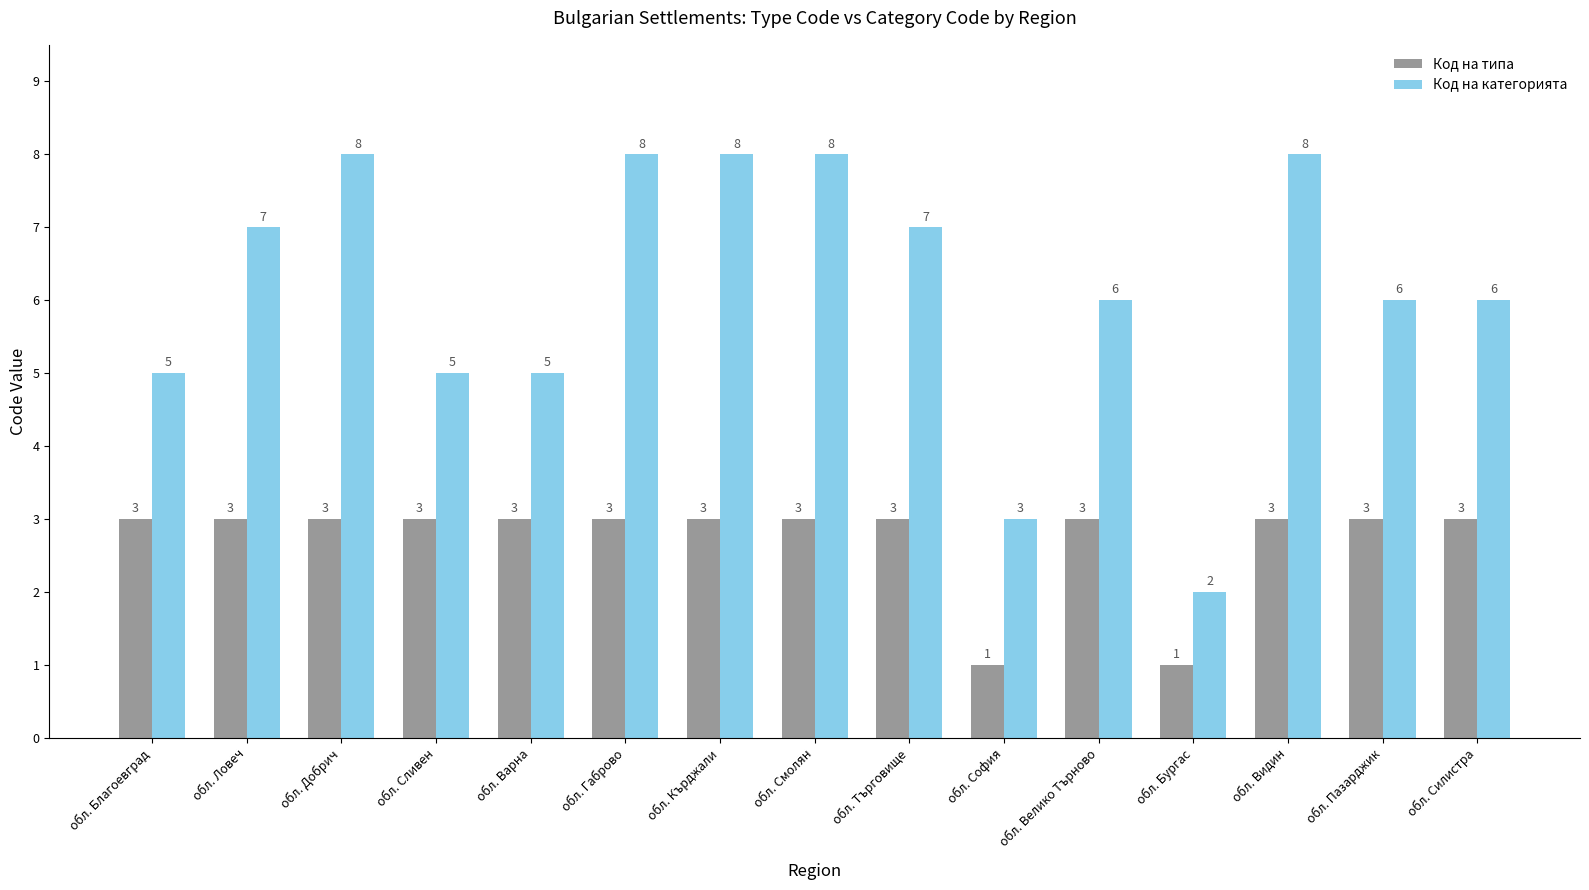

Read the Код на типа value at обл. Смолян.

3